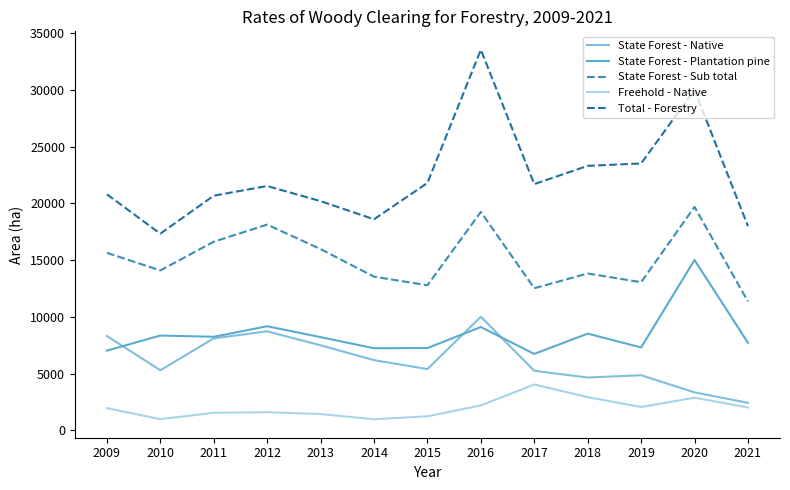

In State Forest - Sub total, how many points are lower than both neighbors (excluding endpoints)?

4